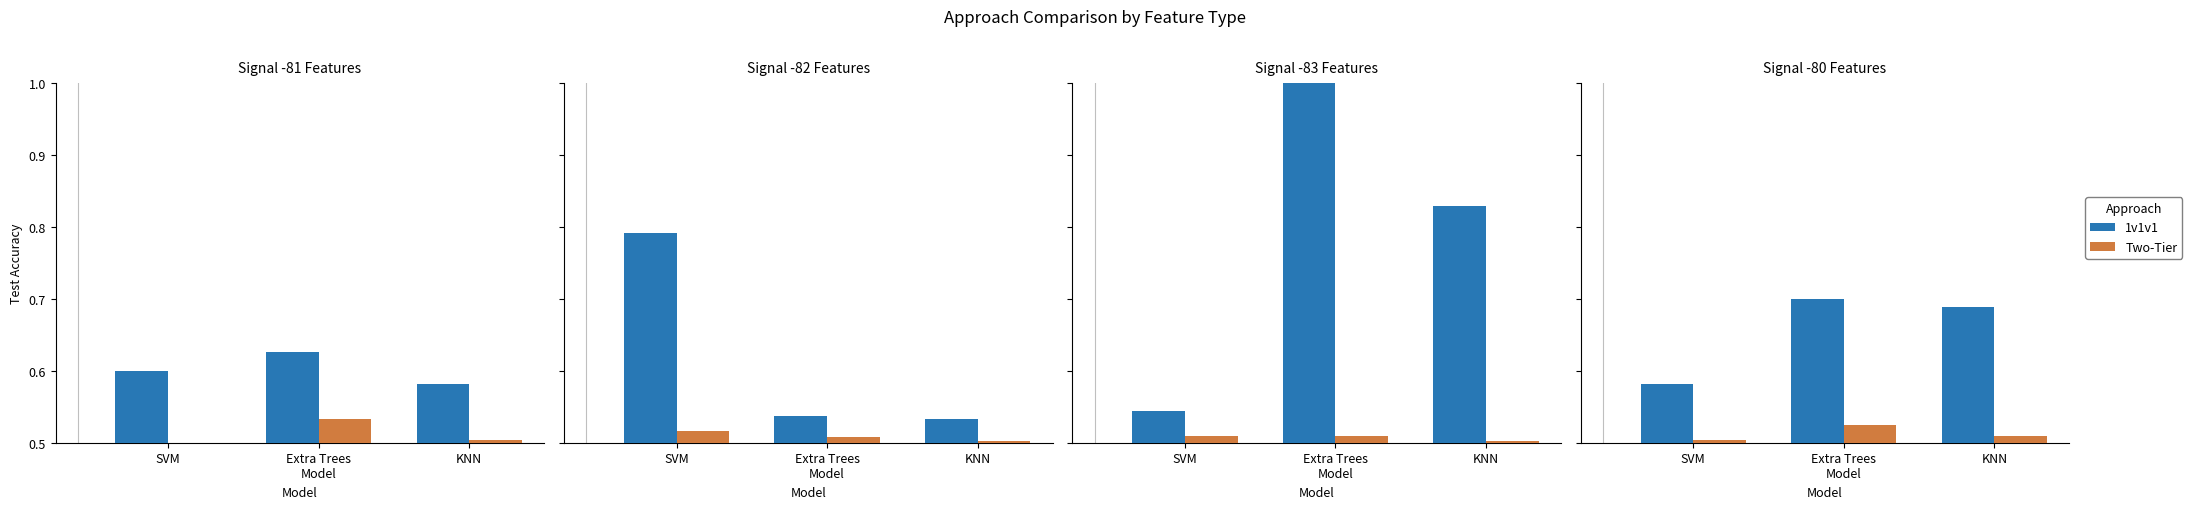

How many data points does each series have?

3